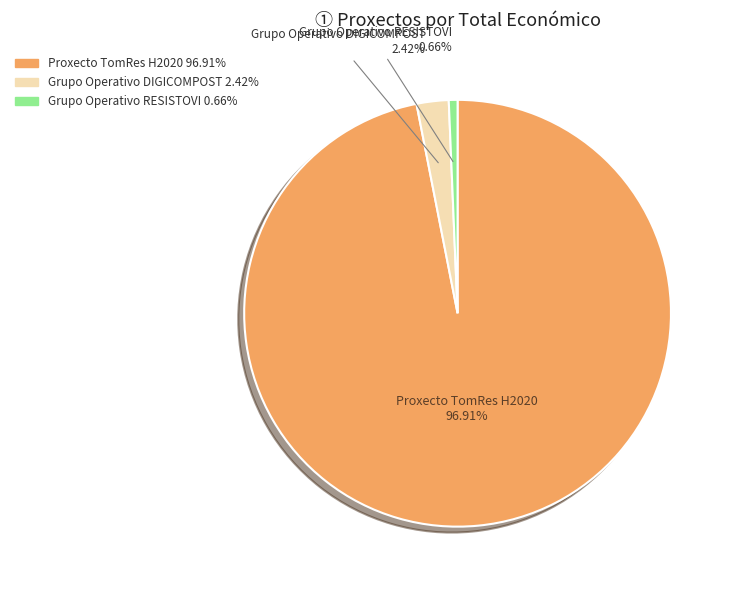

Rank the categories by value from highest to lowest.

Proxecto TomRes H2020, Grupo Operativo DIGICOMPOST, Grupo Operativo RESISTOVI